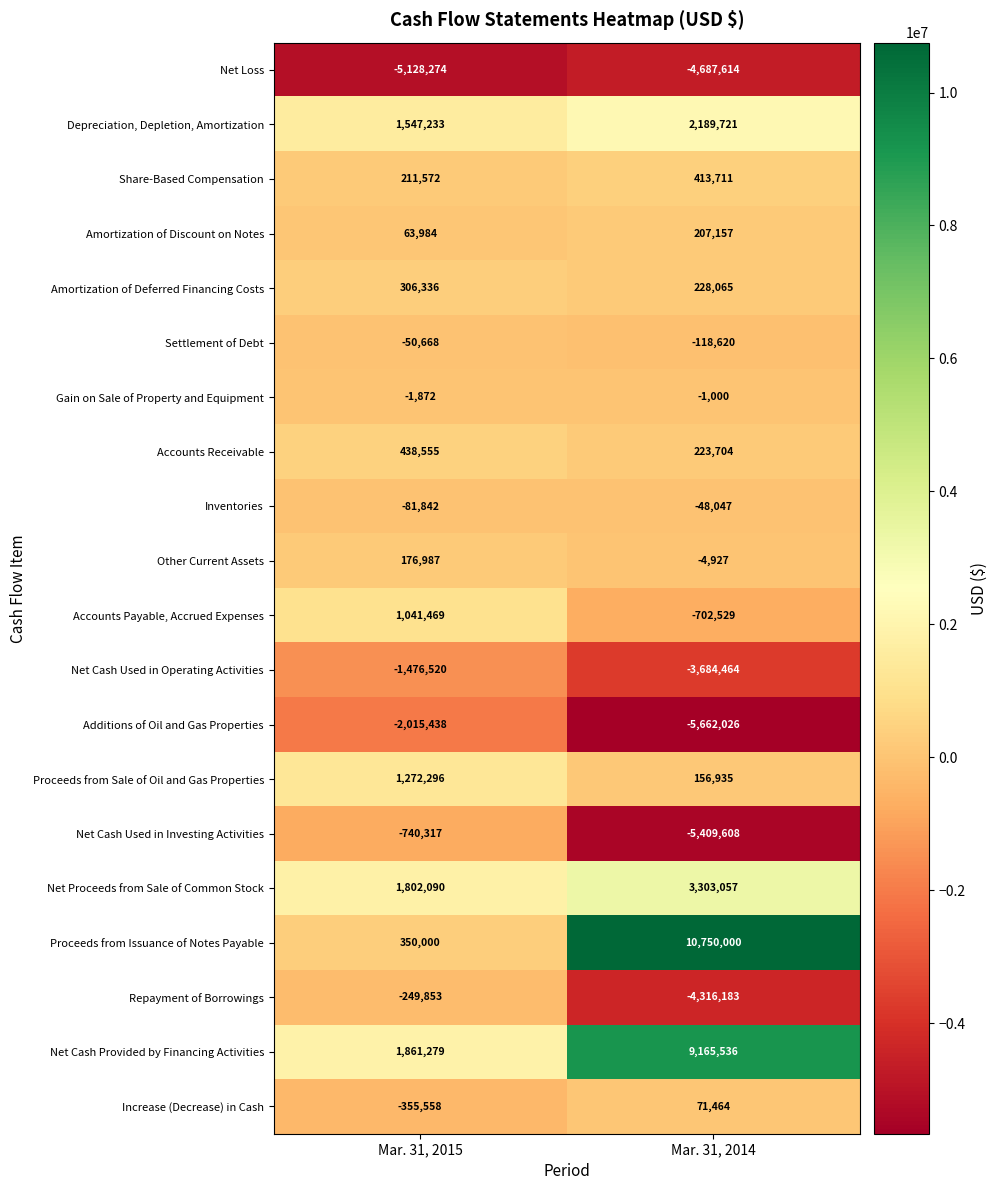

List the series in order of their peak value, lowest first.

Net Loss, Additions of Oil and Gas Properties, Net Cash Used in Operating Activities, Net Cash Used in Investing Activities, Repayment of Borrowings, Settlement of Debt, Inventories, Gain on Sale of Property and Equipment, Increase (Decrease) in Cash, Other Current Assets, Amortization of Discount on Notes, Amortization of Deferred Financing Costs, Share-Based Compensation, Accounts Receivable, Accounts Payable, Accrued Expenses, Proceeds from Sale of Oil and Gas Properties, Depreciation, Depletion, Amortization, Net Proceeds from Sale of Common Stock, Net Cash Provided by Financing Activities, Proceeds from Issuance of Notes Payable